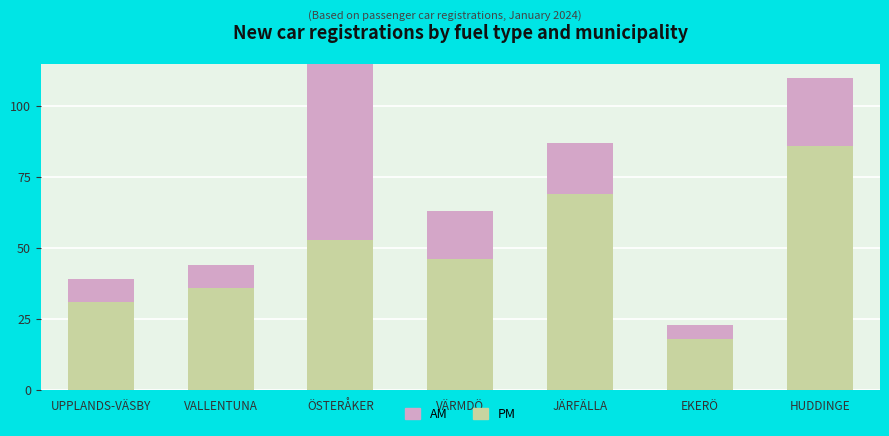

List the labels in order of PM value, smallest first.

EKERÖ, UPPLANDS-VÄSBY, VALLENTUNA, VÄRMDÖ, ÖSTERÅKER, JÄRFÄLLA, HUDDINGE